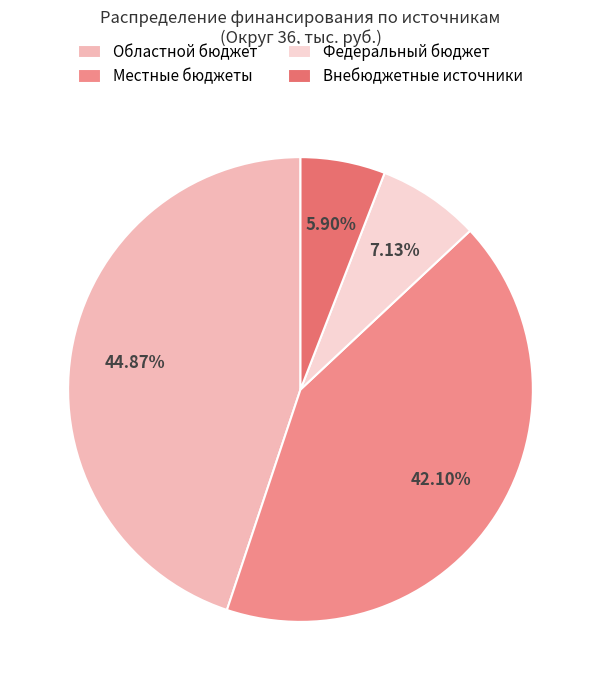

Which slice is the largest?

Областной бюджет